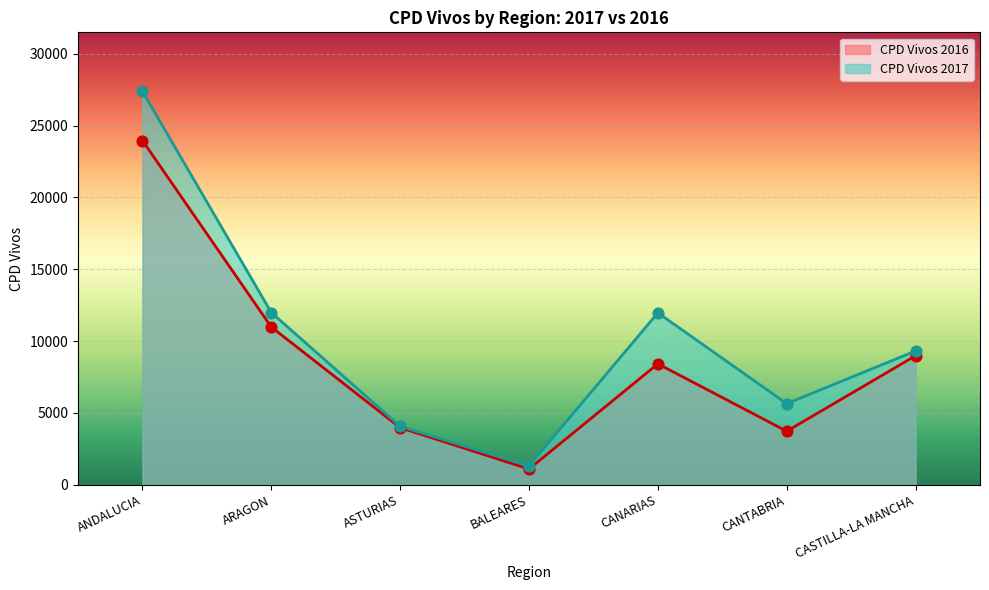

Is the value of CPD Vivos 2017 at ANDALUCIA greater than the value of CPD Vivos 2016 at BALEARES?

Yes